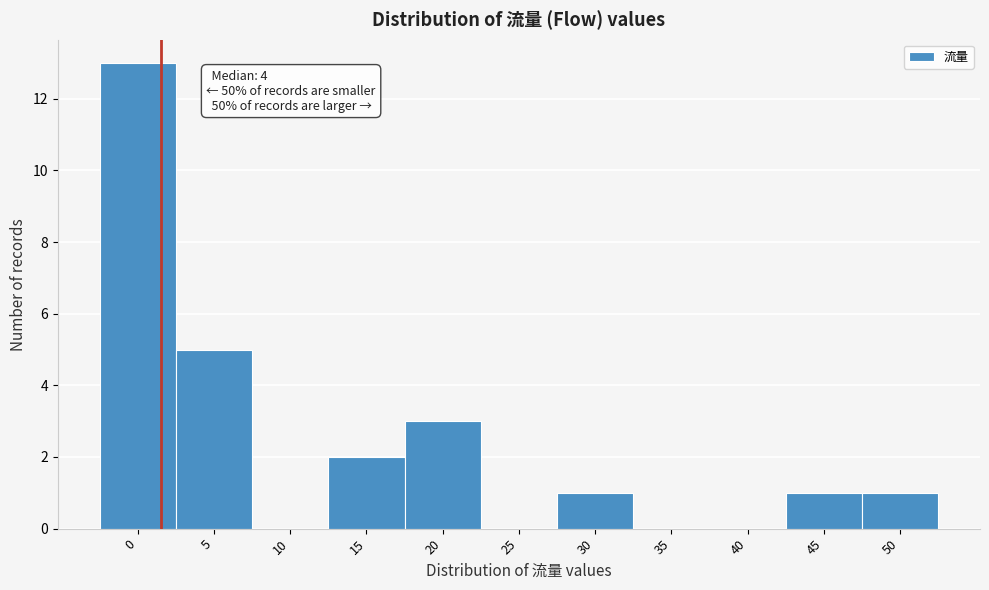

Reading right to left, list all the values displayed in this chart.

50=1	45=1	40=0	35=0	30=1	25=0	20=3	15=2	10=0	5=5	0=13